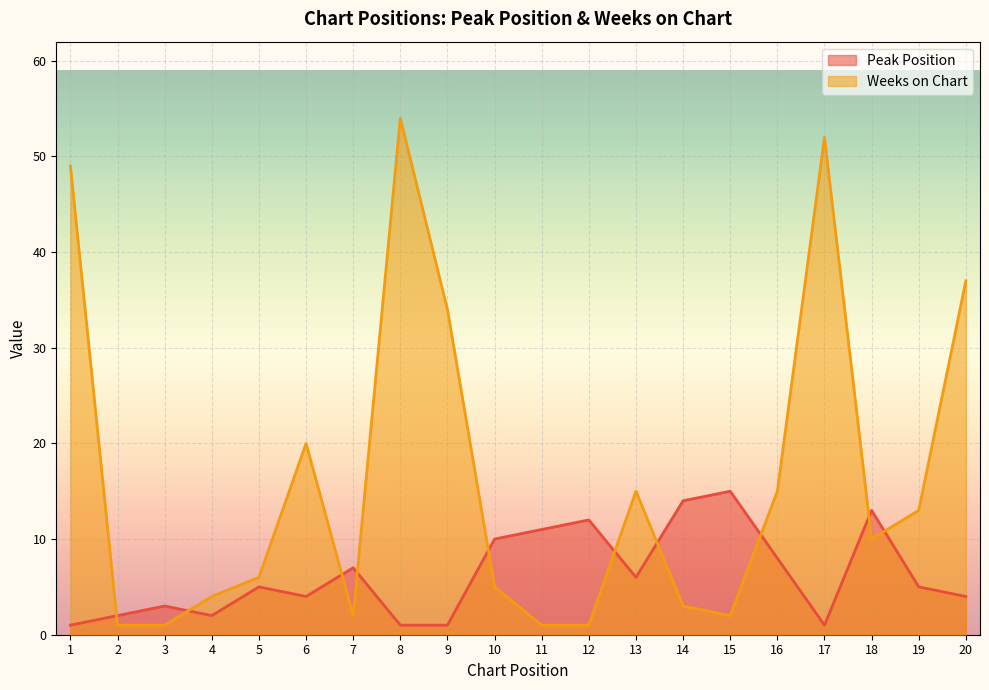

What is the value of the Weeks on Chart point at the 2nd from the left?

1